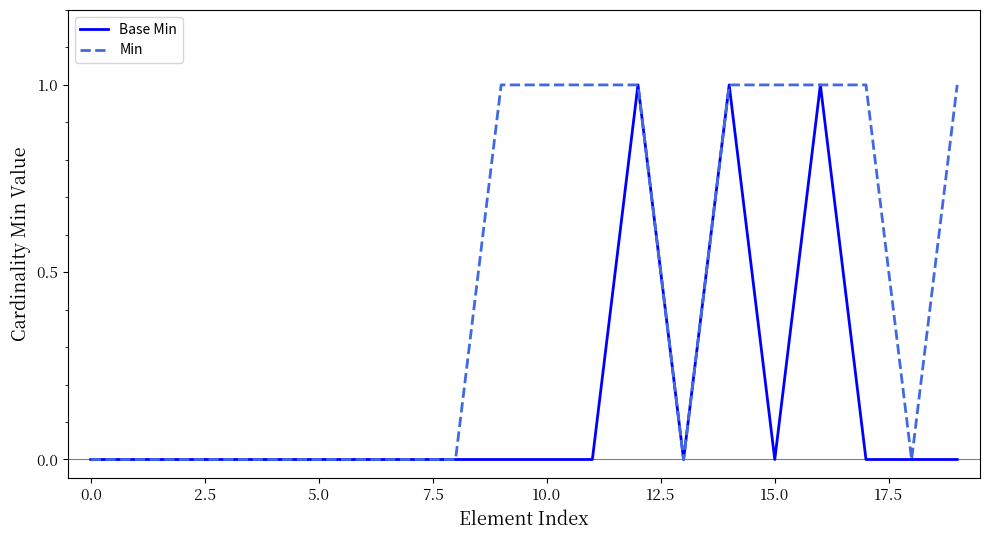

Does the chart display data point markers on the line(s)?

No